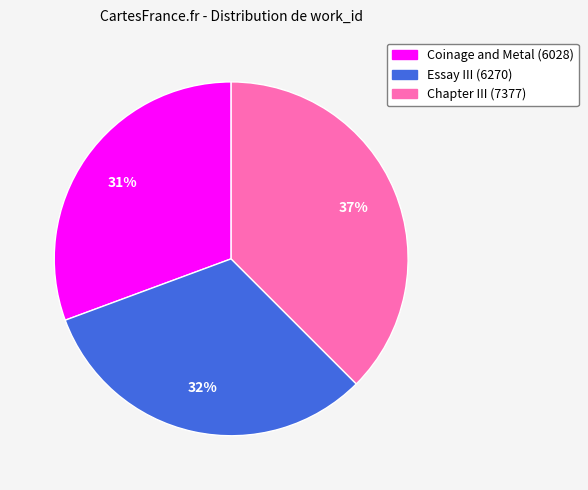

Approximately how many times larger is the value at Chapter III (7377) compared to Essay III (6270)?

1.2